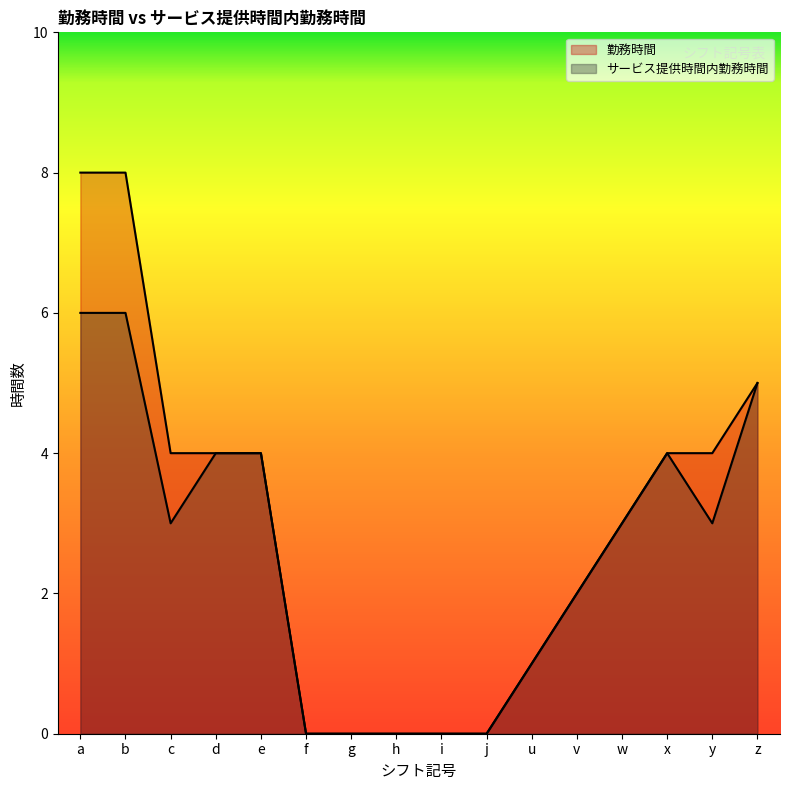

Is the value of サービス提供時間内勤務時間 at a greater than the value of 勤務時間 at j?

Yes